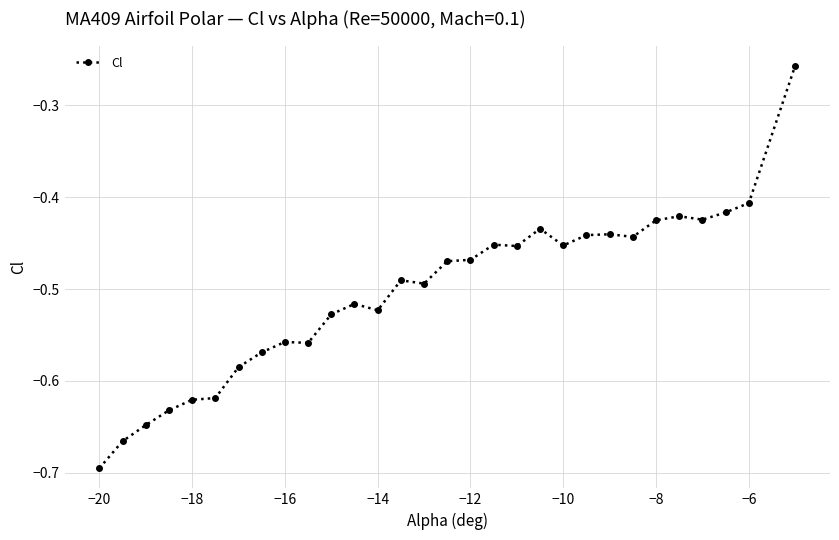

What is the difference between the maximum and second lowest values?

0.4